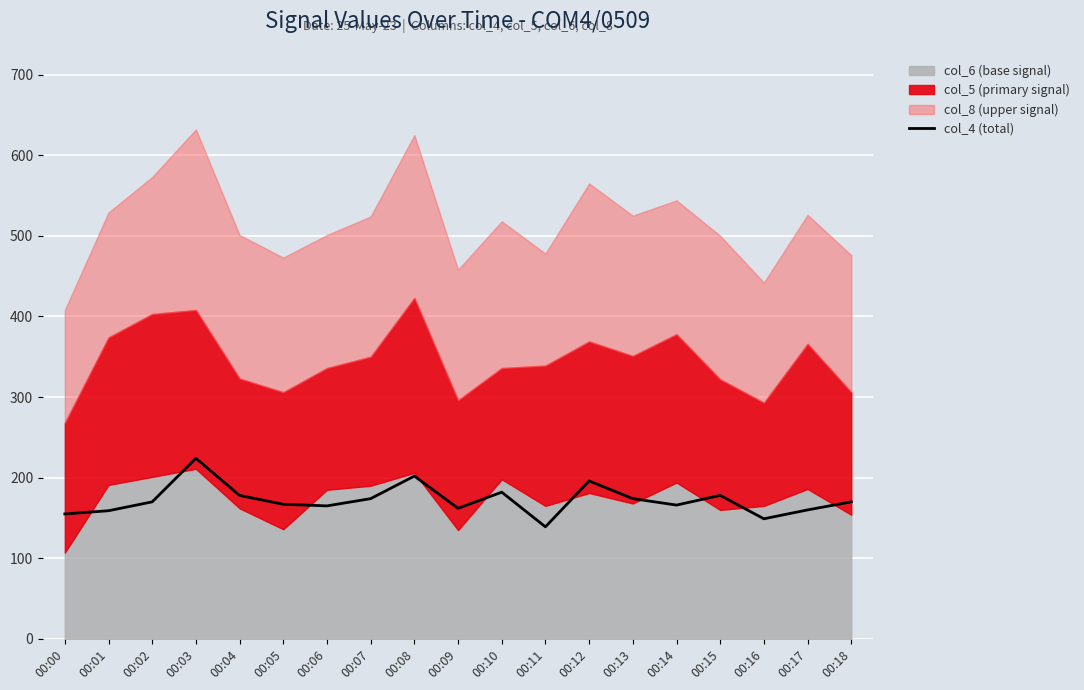

What is the sum of all values?

3270